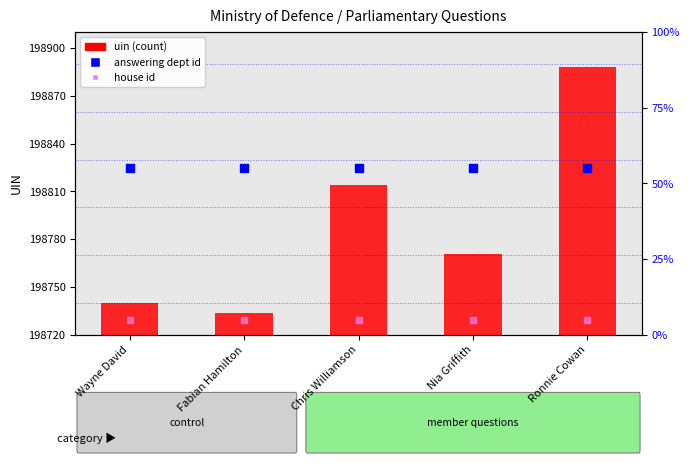

Which series has the largest total across all categories?

uin